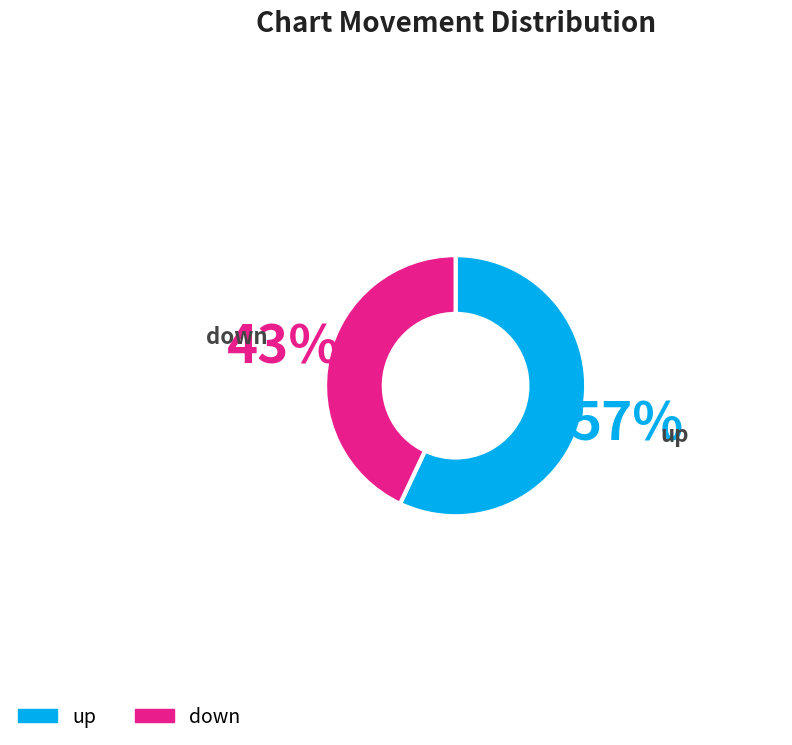

The up slice represents 43% of the pie. True or false?

False